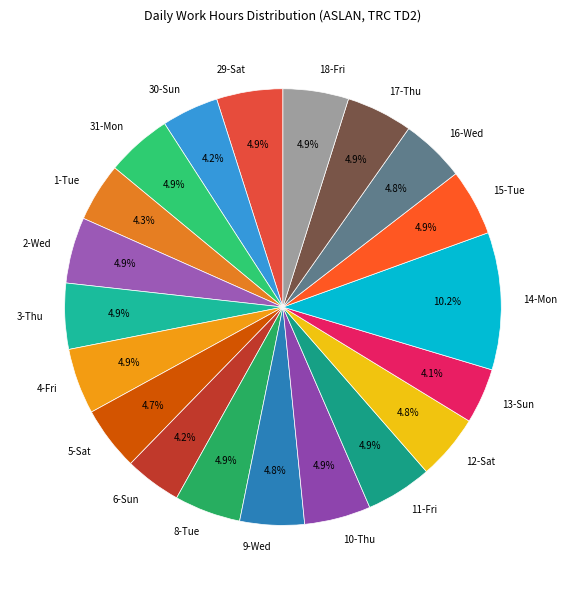

What is the ratio of the value at 14-Mon to the value at 6-Sun?

2.4